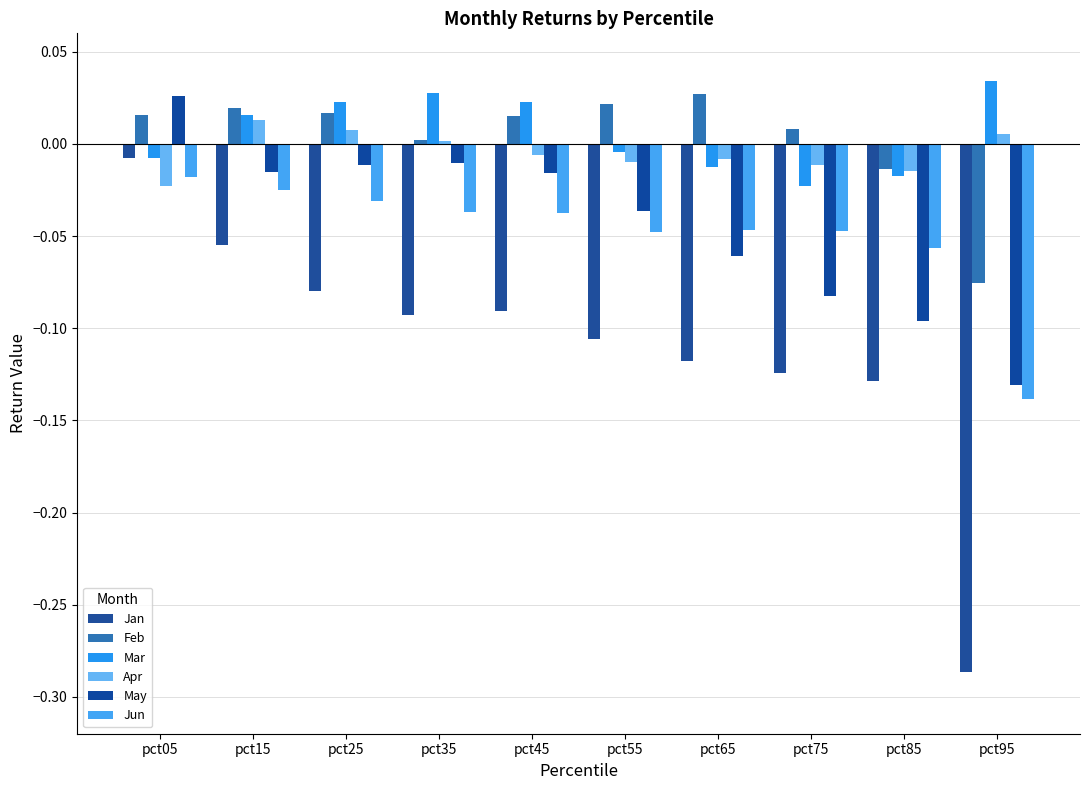

At which category is the sum across all series the highest?

pct05